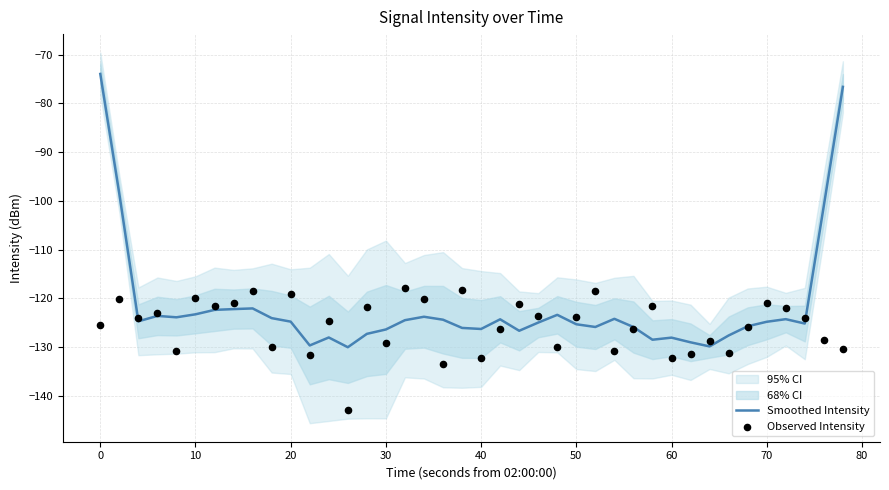

What is the total value across all series at 10?

-248.8